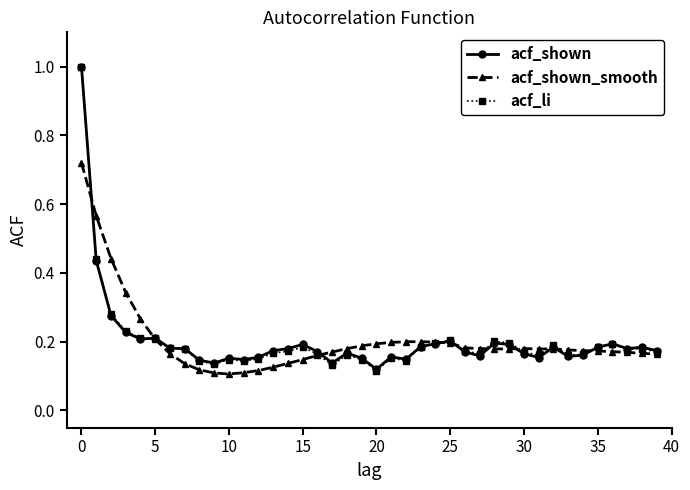

What is the greatest value displayed?

1.0